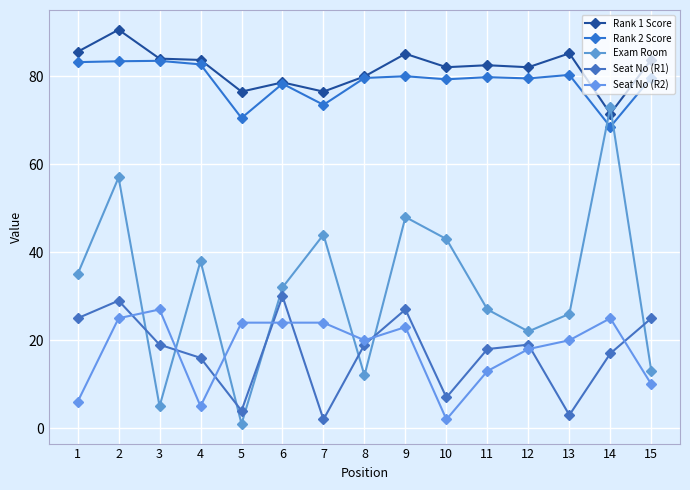

How many data points does each series have?

15